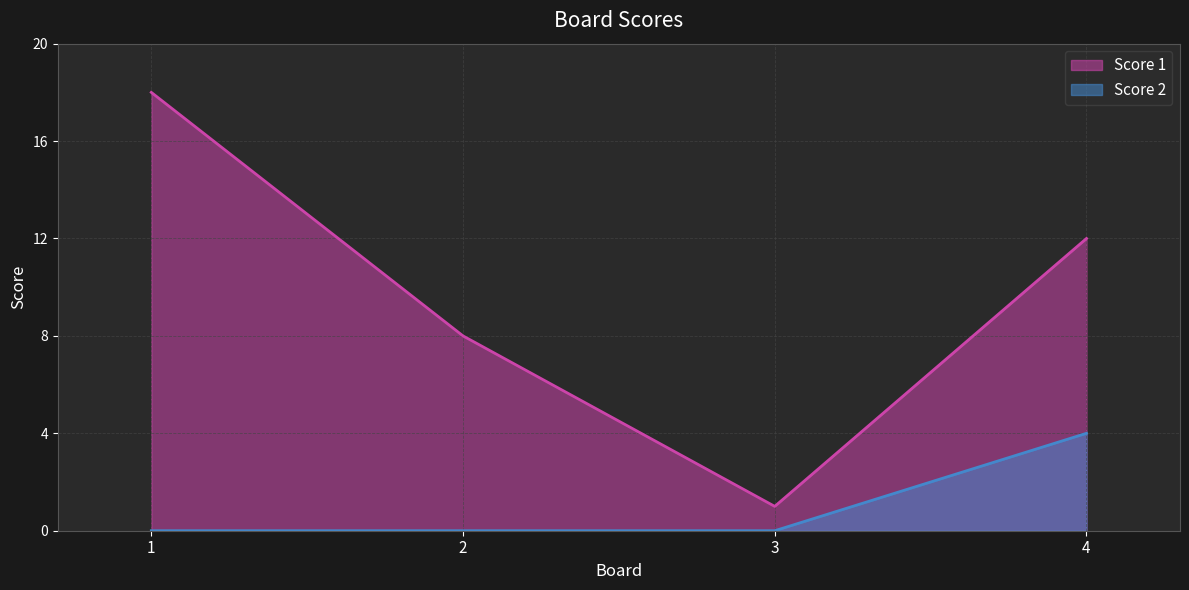

How many categories are shown in the chart?

4